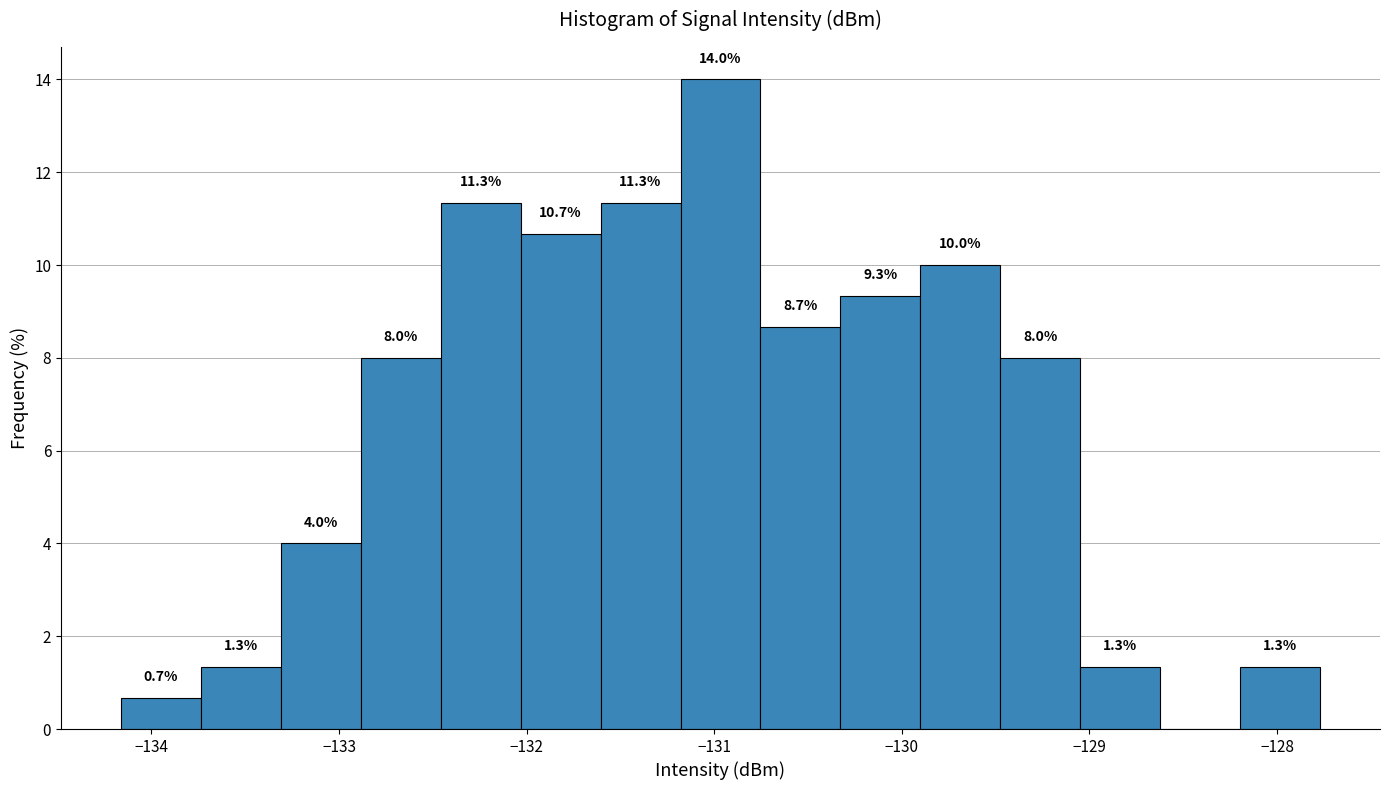

Over which range of the x-axis is the bar tallest?

-131.2 to -130.8